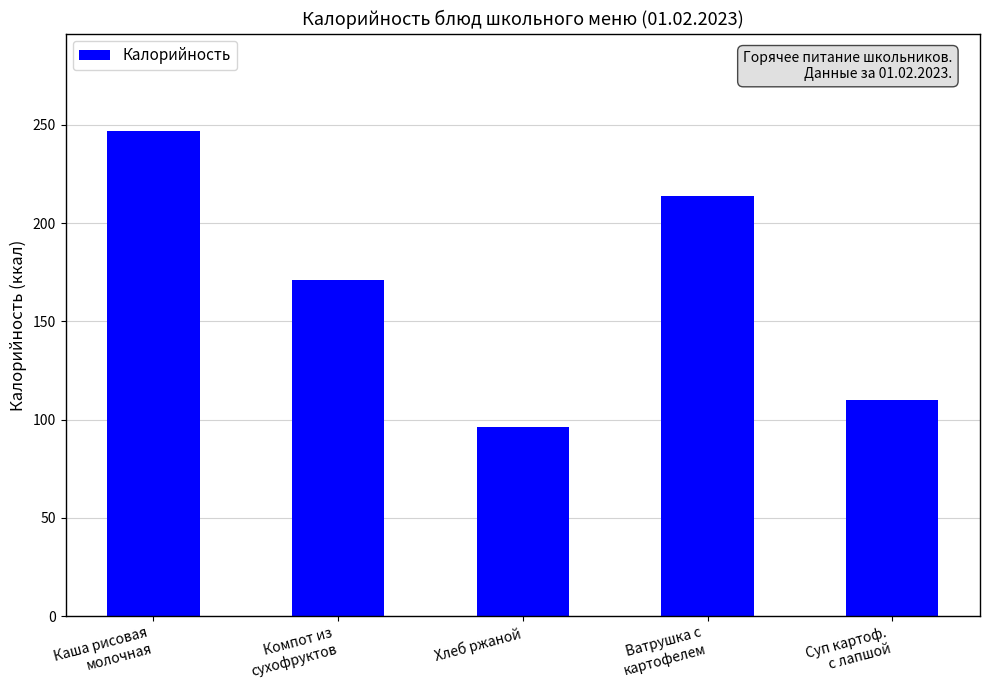

What is the value of the 3rd bar from the left?

96